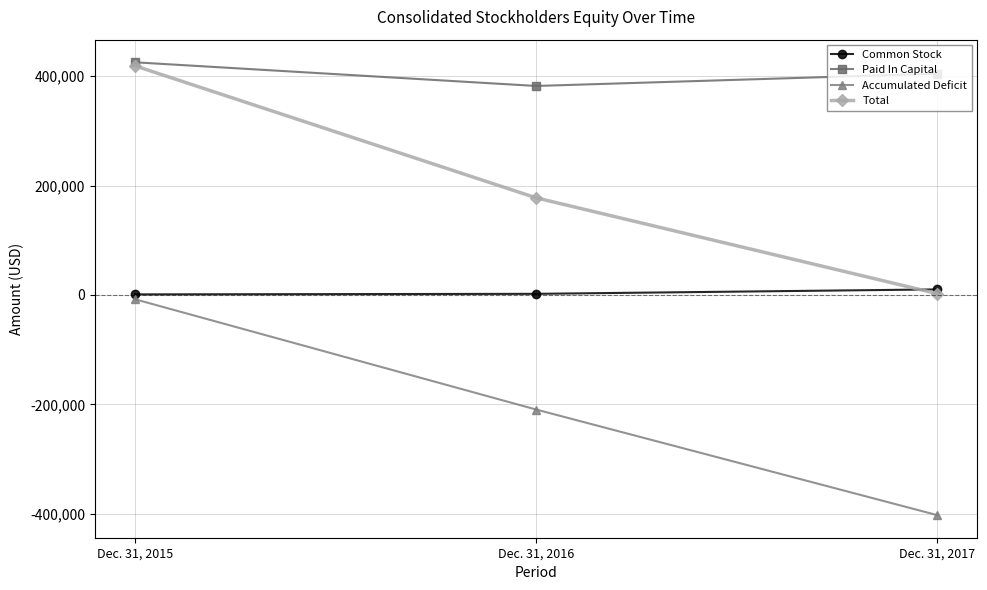

At which label does Paid In Capital reach its peak?

Dec. 31, 2015